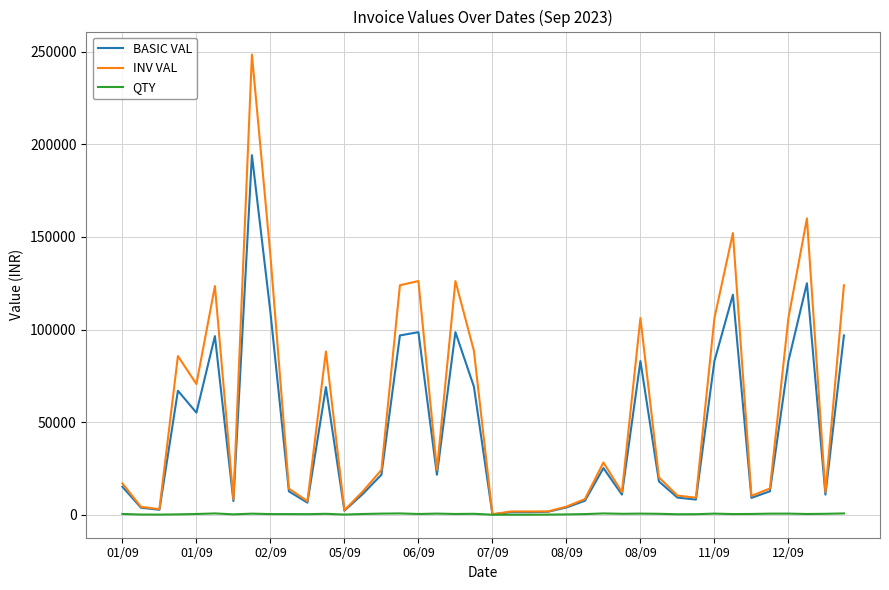

Which series has the largest range (max minus min)?

INV VAL